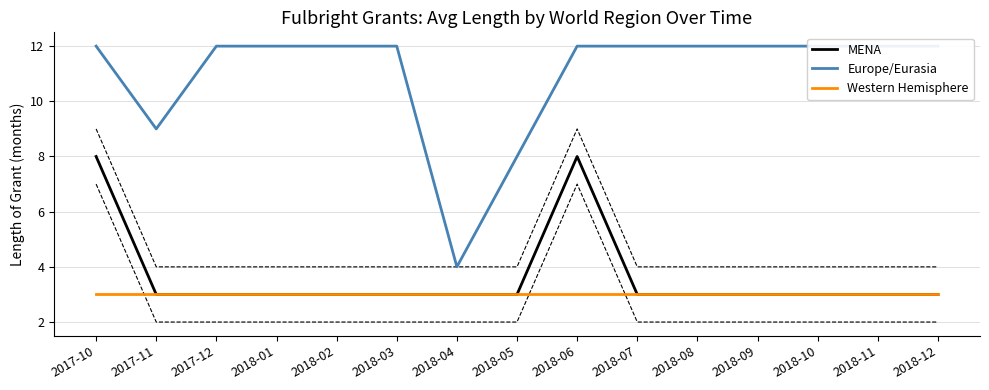

Is the value of MENA at 2018-09 greater than the value of Western Hemisphere at 2018-11?

No